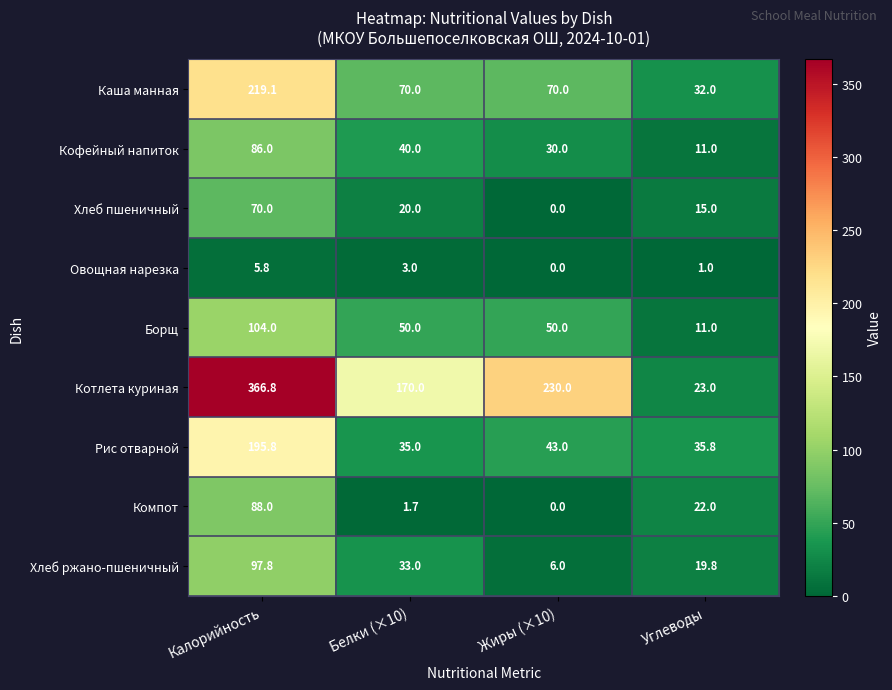

How many data points in Овощная нарезка are less than 3?

2